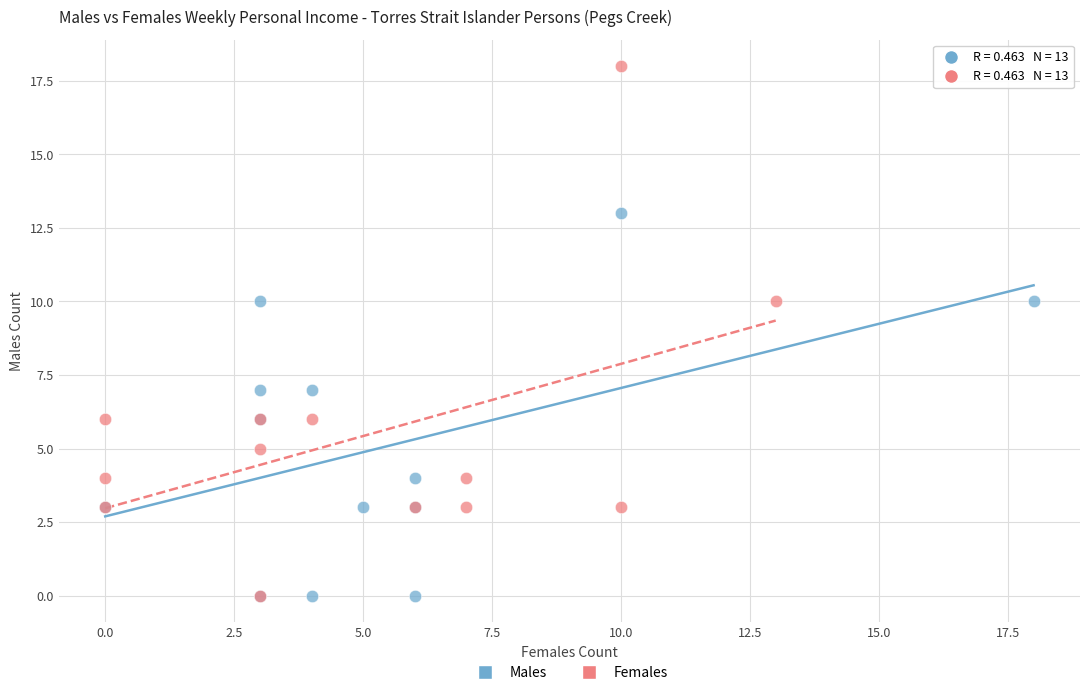

Which series reaches the maximum Y coordinate?

Females